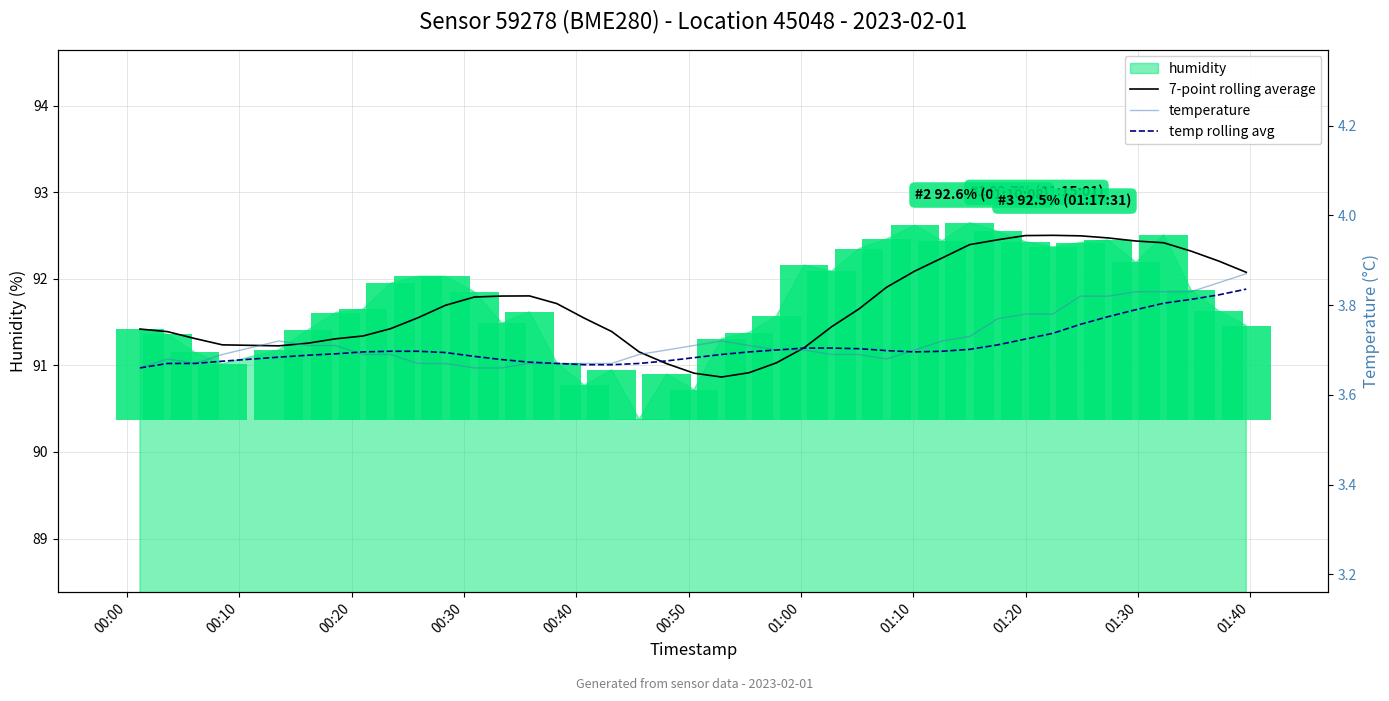

Rank the series by their maximum value, from lowest to highest.

temp rolling avg, temperature, 7-point rolling average